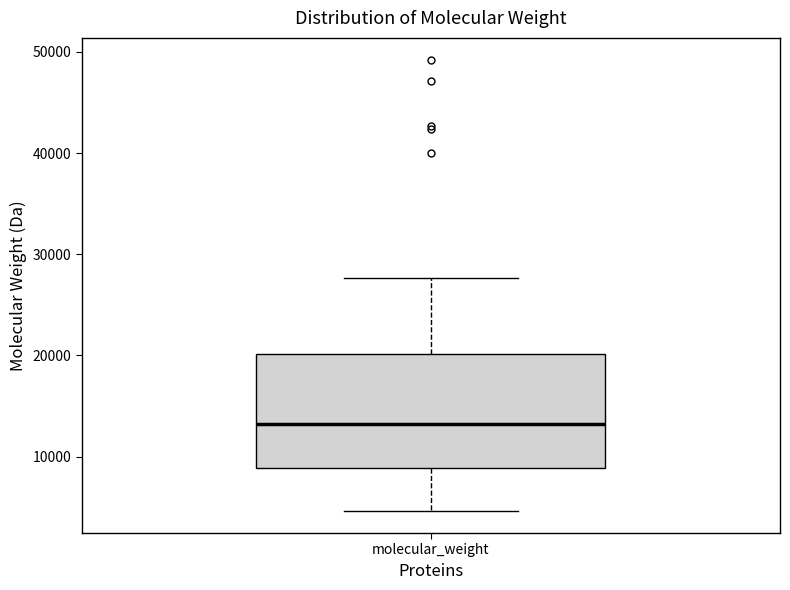

Where does the lower whisker of the box for molecular_weight end on the y-axis? The values are not printed on the chart, so give them approximately, as read against the axis.

5000